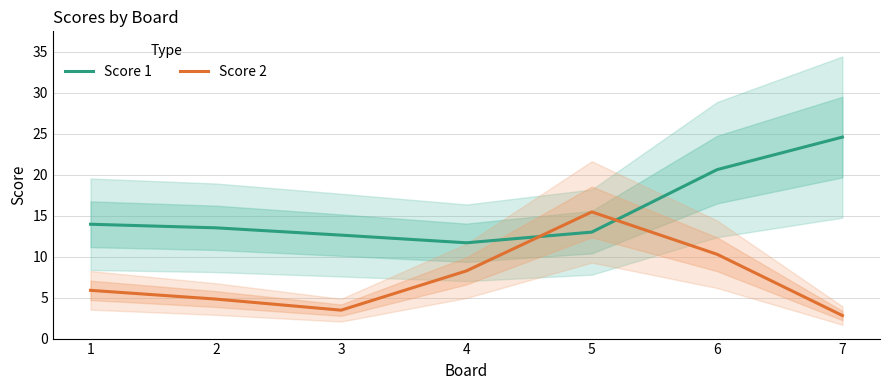

Reading left to right, what are all the values shown in this chart?

Score 1: 14.0	13.5	12.6	11.7	13.0	20.6	24.6
Score 2: 5.9	4.8	3.5	8.3	15.5	10.3	2.8